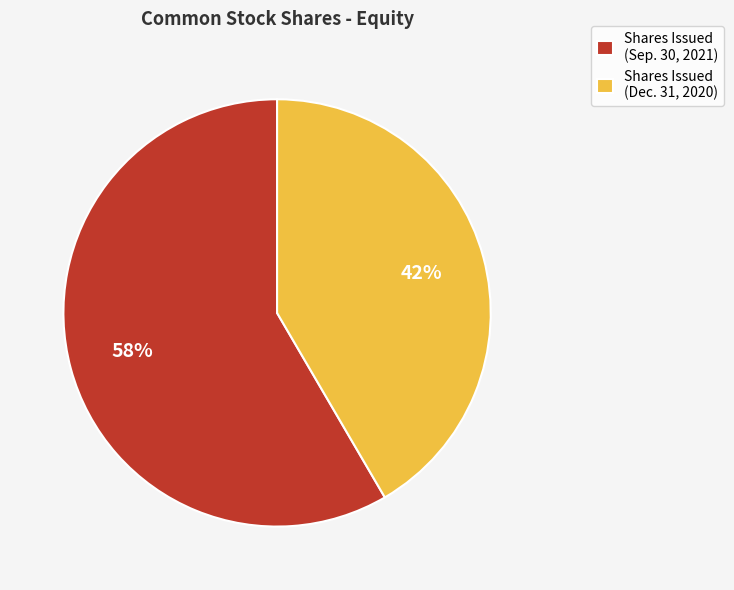

Is there any slice that represents more than half of the pie?

Yes